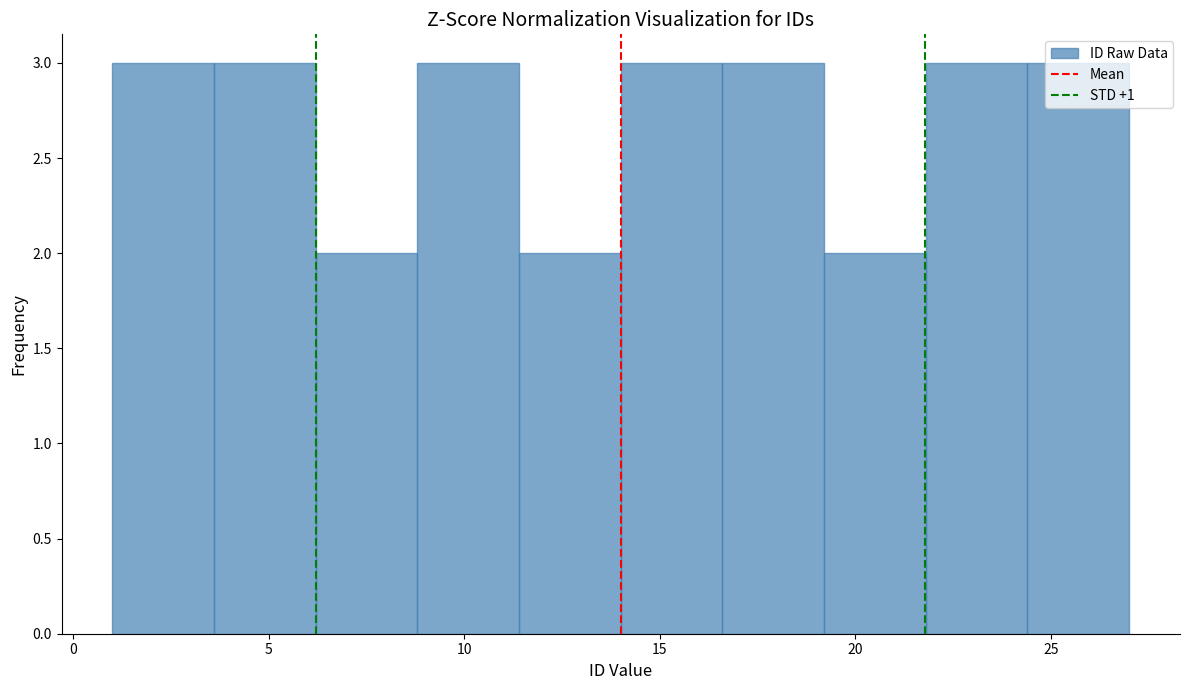

Reading left to right, list every bar in this chart as the range it spans on the x-axis followed by its height. Neither the bar edges nor the heights are printed on the chart, so give them approximately, as read against the axes.

1.0 to 3.6: 3
3.6 to 6.2: 3
6.2 to 8.8: 2
8.8 to 11.4: 3
11.4 to 14.0: 2
14.0 to 16.6: 3
16.6 to 19.2: 3
19.2 to 21.8: 2
21.8 to 24.4: 3
24.4 to 27.0: 3